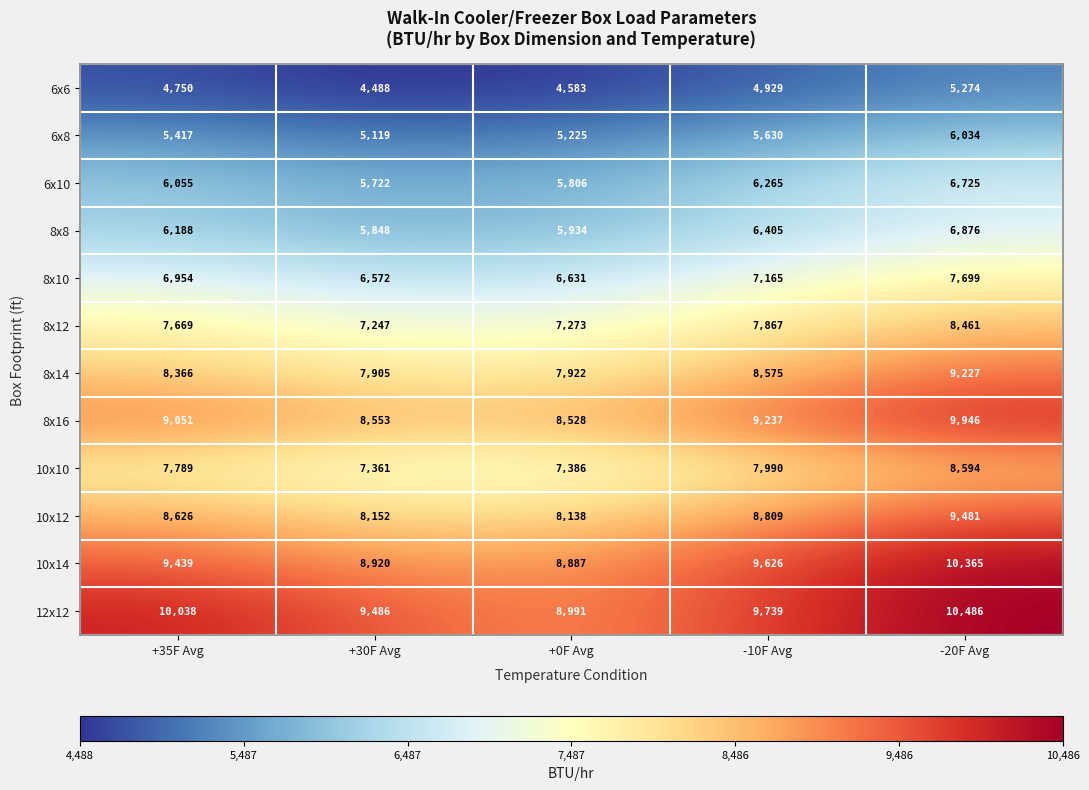

At how many categories does at least one series exceed 9603?

3